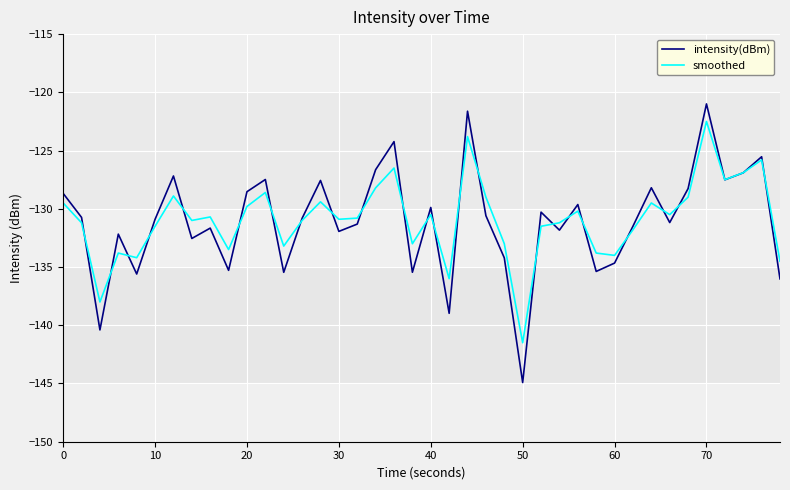

Rank the series by their maximum value, from lowest to highest.

smoothed, intensity(dBm)